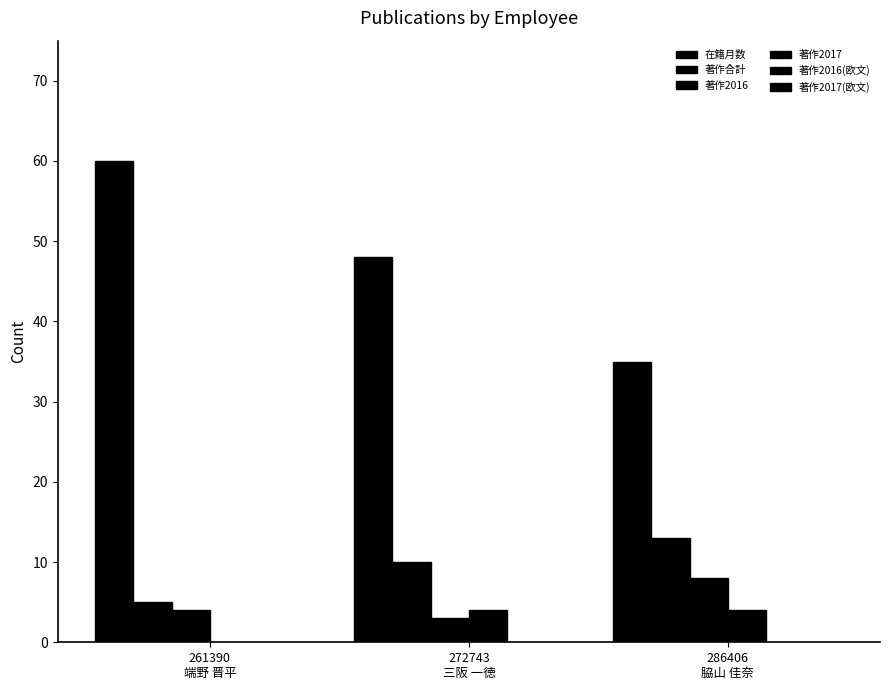

Count the number of categories in the chart.

3